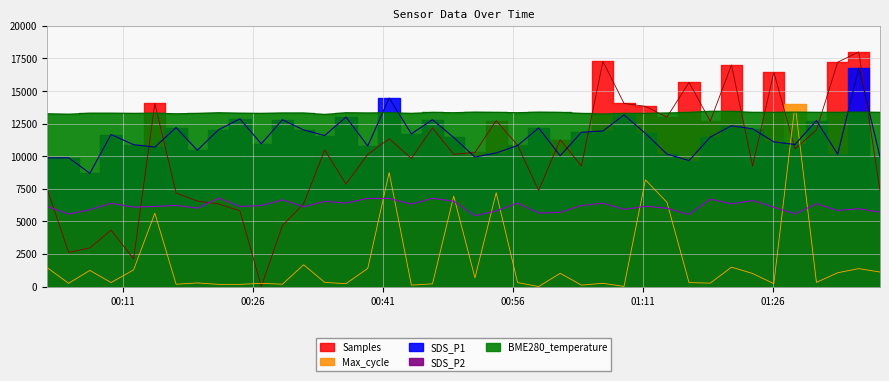

True or false: BME280_temperature has more than 2 points higher than both neighbors.

True